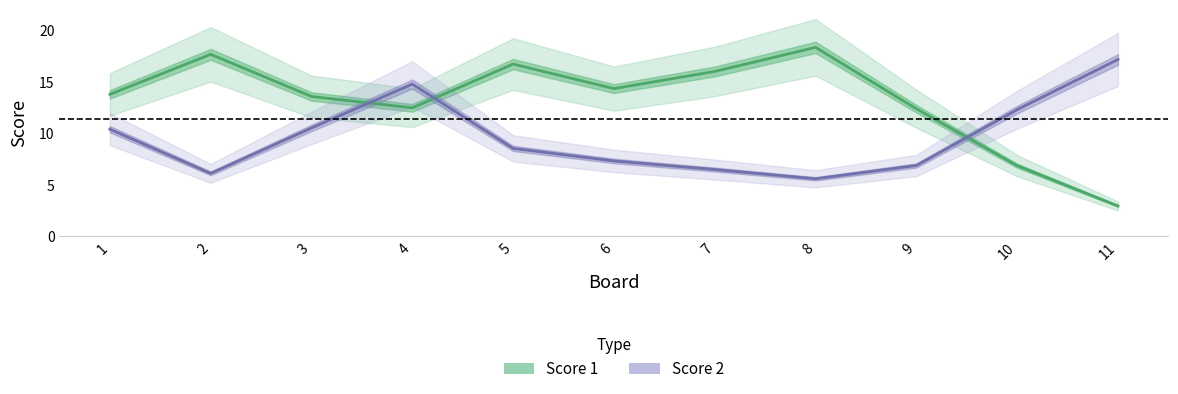

What is the total value across all series at 1?

24.2